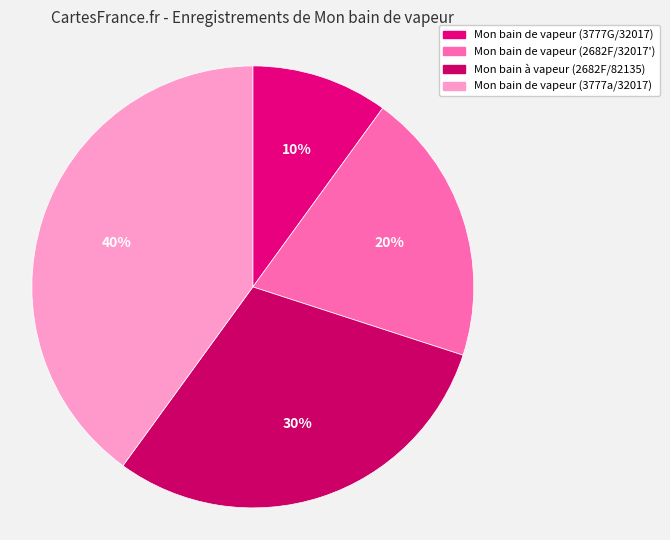

The Mon bain de vapeur (2682F/32017') slice represents 20% of the pie. True or false?

True